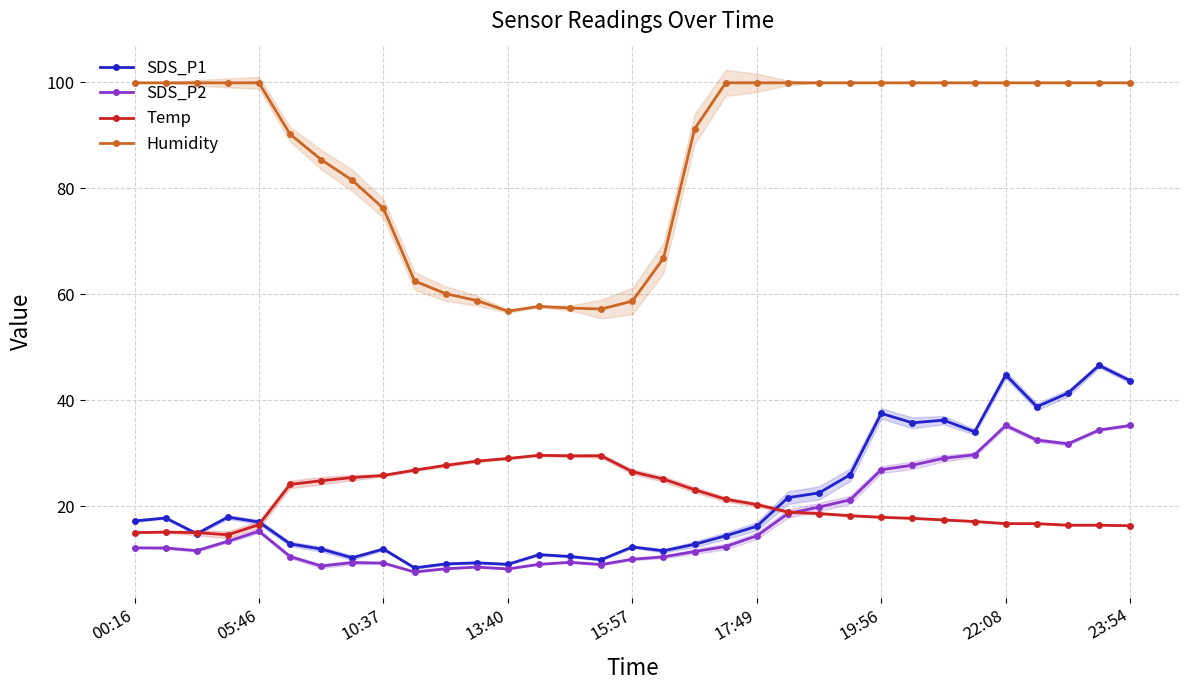

What is the value of the SDS_P1 point at the 22nd from the left?

21.6